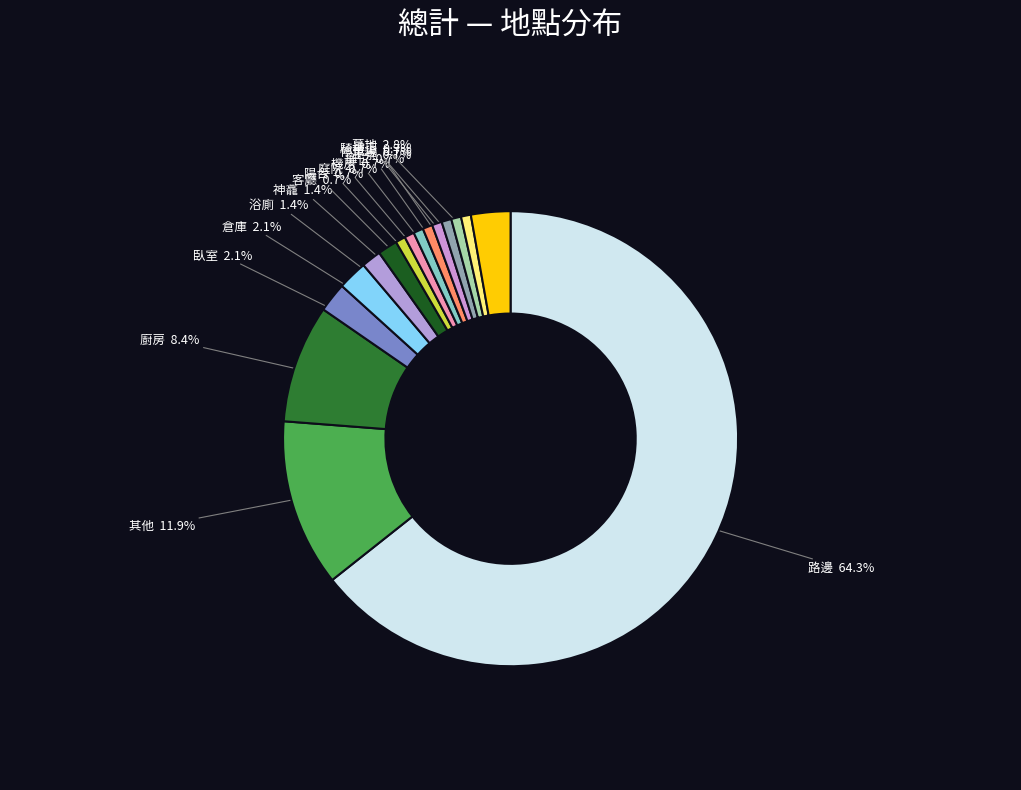

To the nearest percent, what is the difference between the largest and smallest slice percentages?

64%